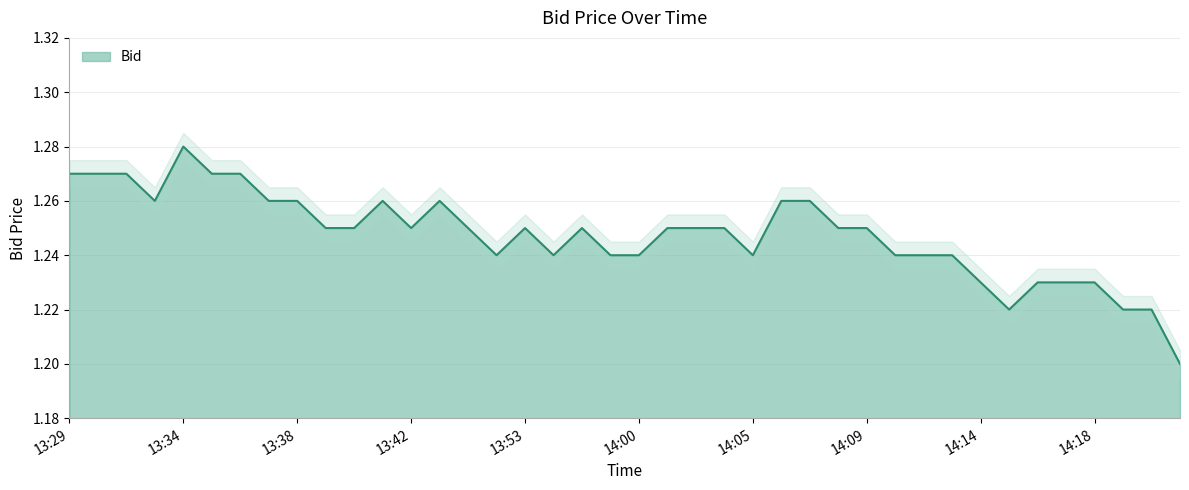

Reading left to right, list all the values displayed in this chart.

14:21=1.2	14:20=1.2	14:19=1.2	14:18=1.2	14:17=1.2	14:16=1.2	14:15=1.2	14:14=1.2	14:13=1.2	14:12=1.2	14:11=1.2	14:09=1.2	14:08=1.2	14:07=1.3	14:06=1.3	14:05=1.2	14:03=1.2	14:02=1.2	14:01=1.2	14:00=1.2	13:59=1.2	13:58=1.2	13:57=1.2	13:53=1.2	13:52=1.2	13:46=1.2	13:44=1.3	13:42=1.2	13:41=1.3	13:40=1.2	13:39=1.2	13:38=1.3	13:37=1.3	13:36=1.3	13:35=1.3	13:34=1.3	13:33=1.3	13:32=1.3	13:31=1.3	13:29=1.3